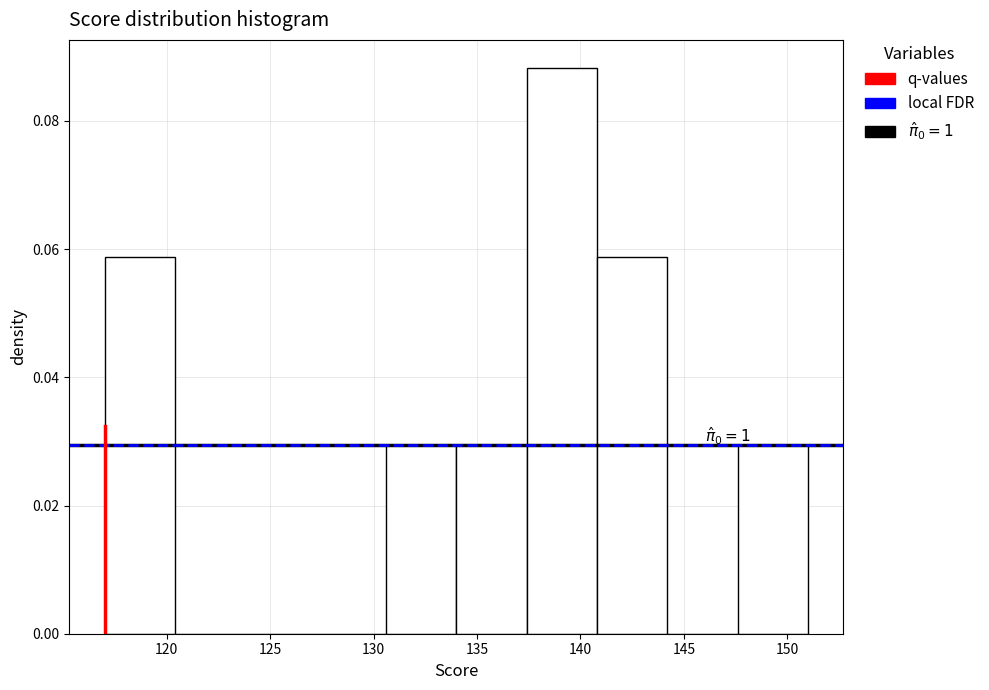

Which range on the x-axis has the tallest bar?

137.4 to 140.8